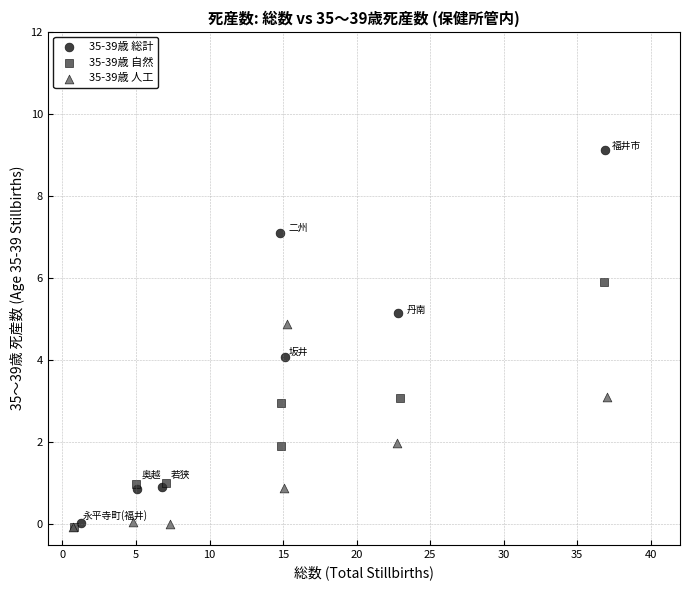

Which series has the largest Y range (max minus min)?

35-39歳 総計